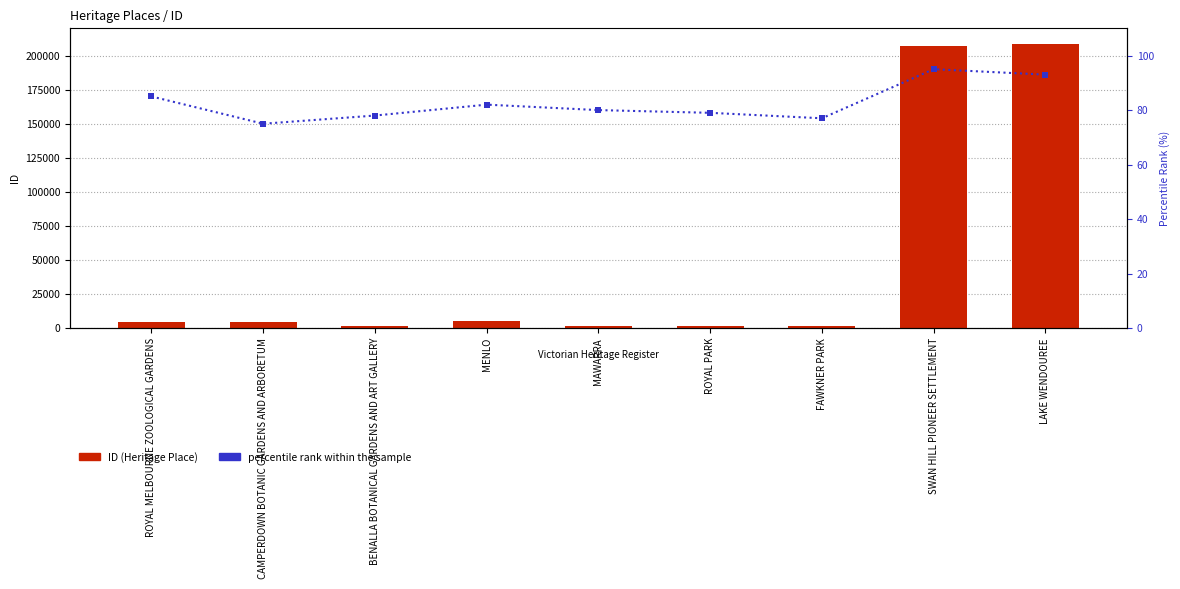

List the series in order of their peak value, highest first.

ID (Heritage Place), percentile rank within the sample